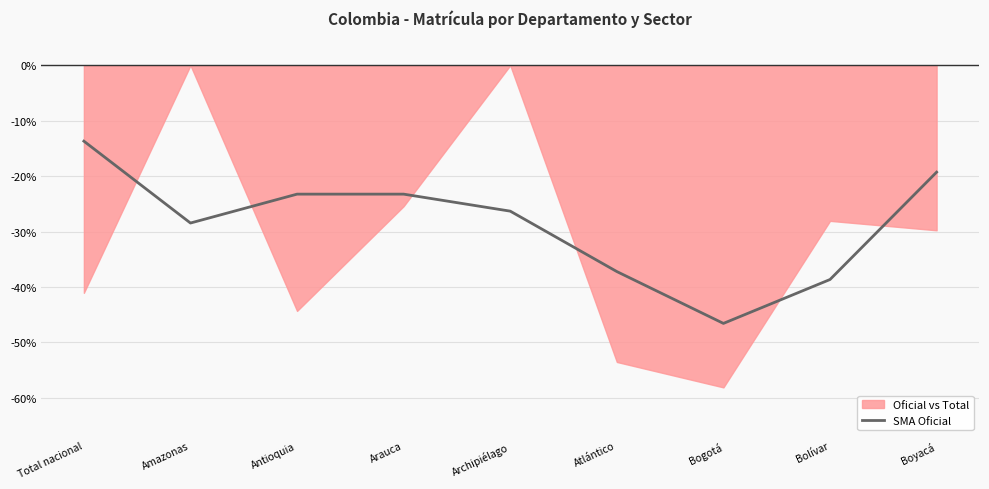

True or false: the data has more than 0 interior local peaks.

False